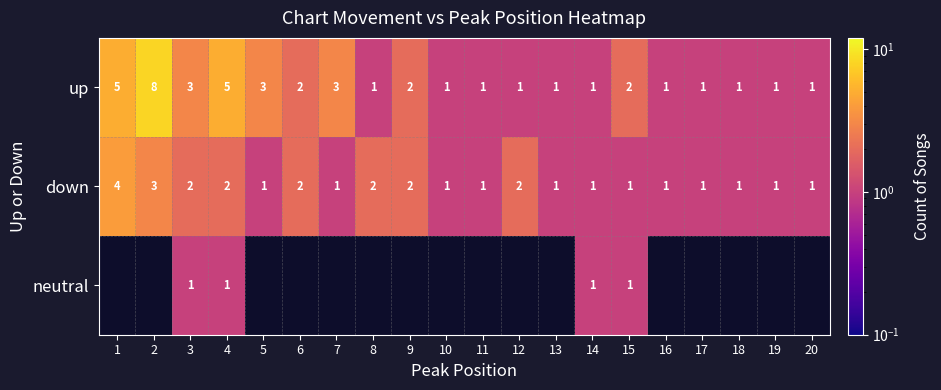

What is the sum of all up values?

44